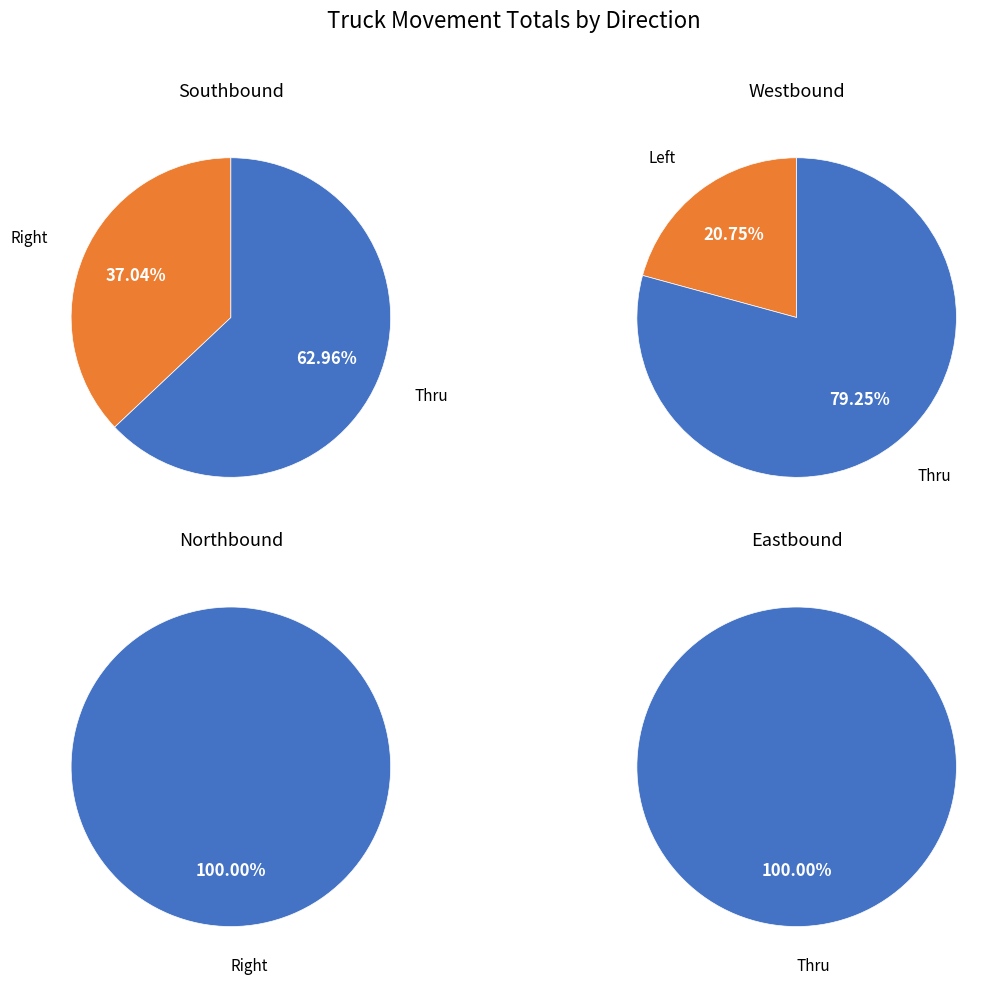

True or false: 17:30 accounts for 12% of the total.

False